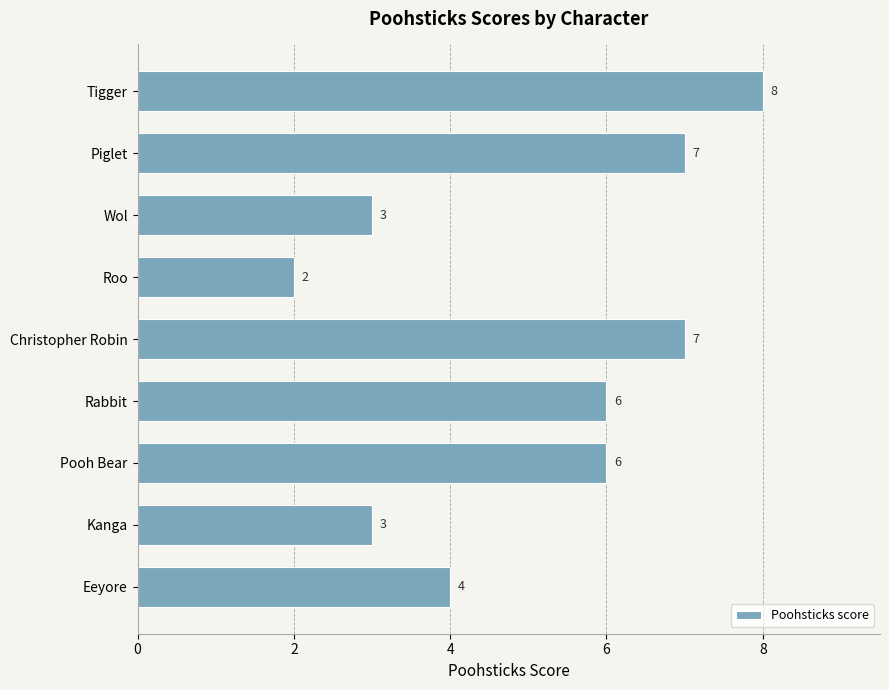

What is the difference between the maximum and second lowest values?

5